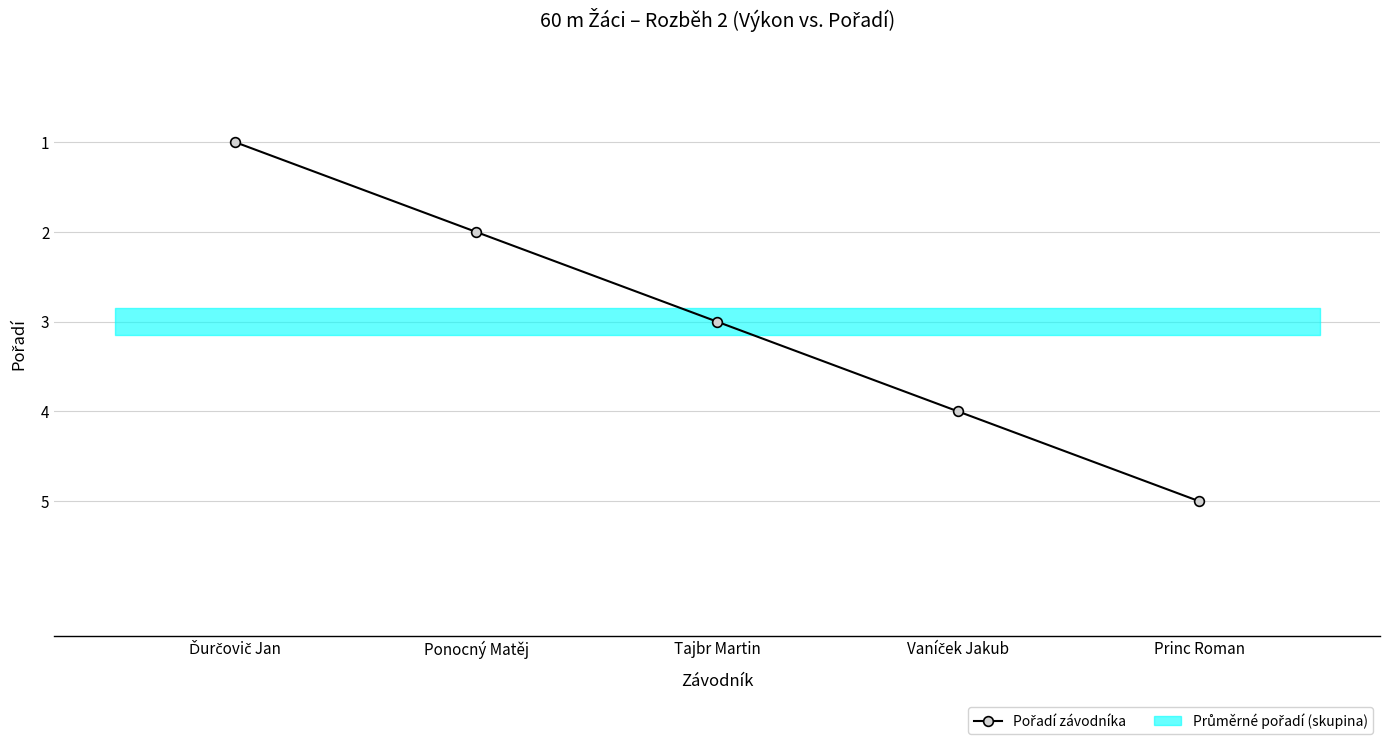

What is the change in value from Vaníček Jakub to Princ Roman?

+1